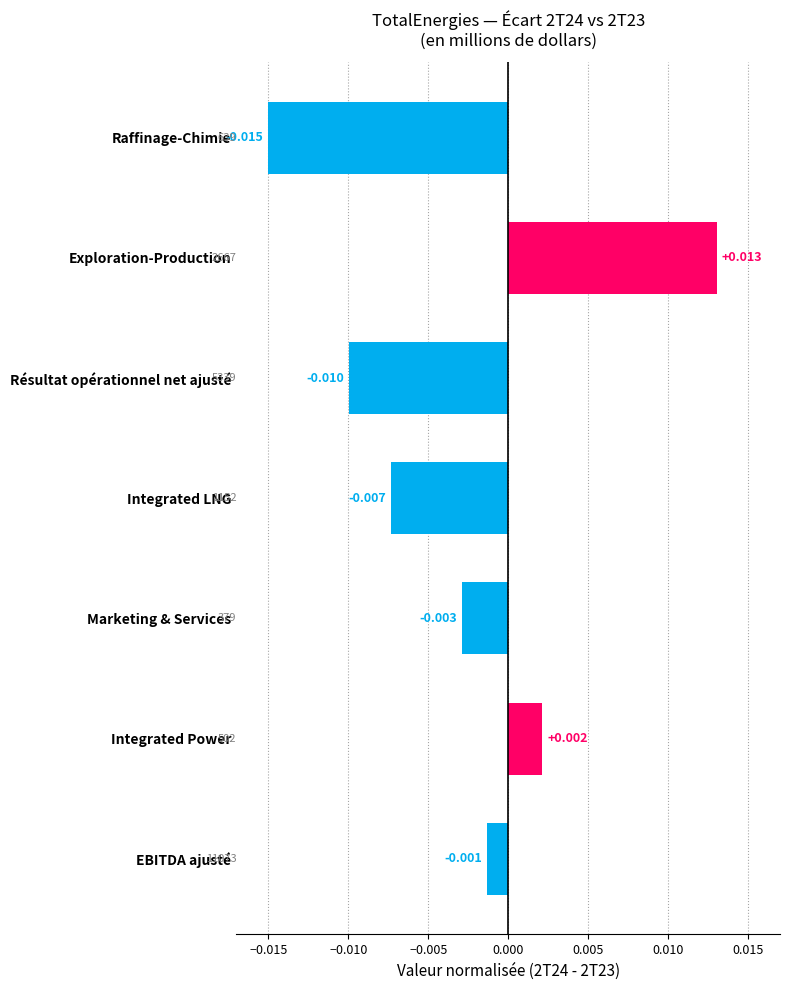

Rank the categories by value from highest to lowest.

Exploration-Production, Integrated Power, EBITDA ajusté, Marketing & Services, Integrated LNG, Résultat opérationnel net ajusté, Raffinage-Chimie